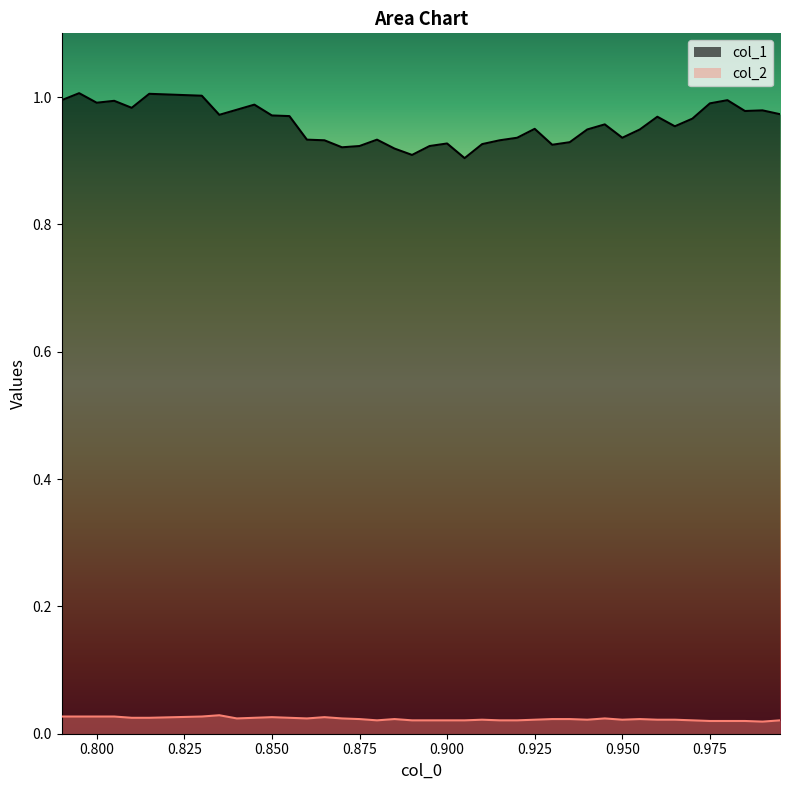

Rank the series by their average value, from lowest to highest.

col_2, col_1